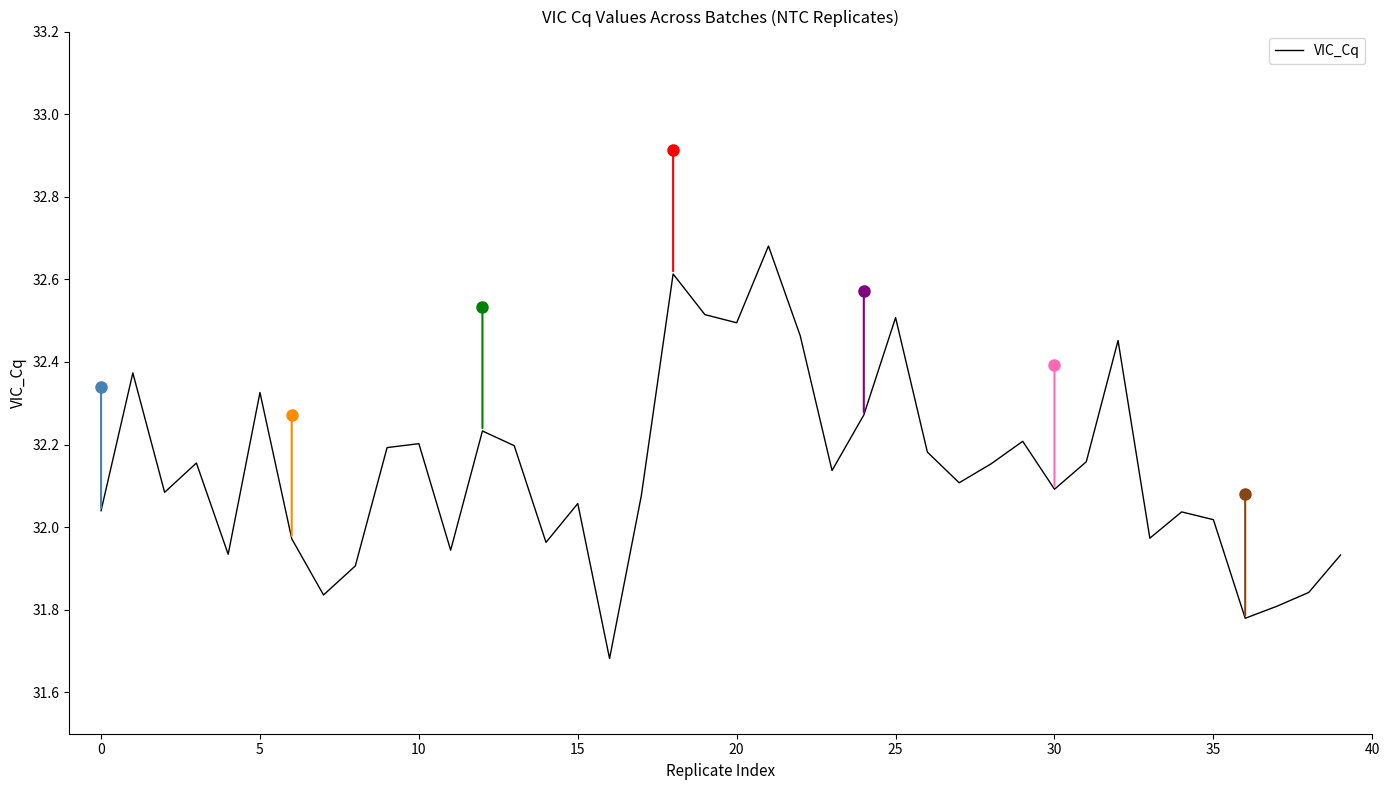

What is the difference between the maximum and minimum values?

1.0